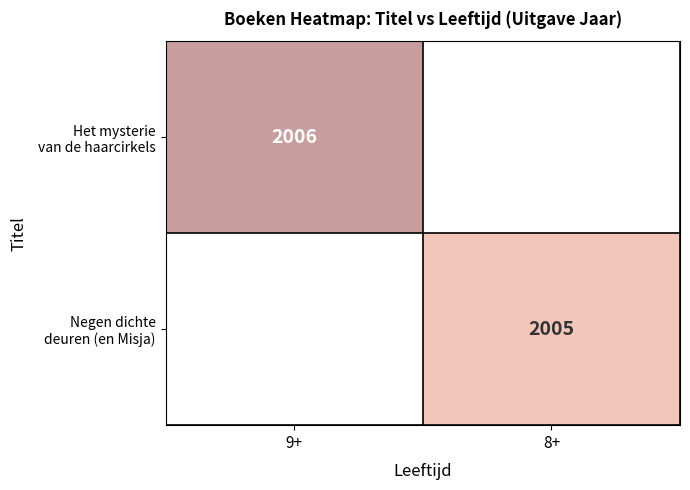

The Negen dichte deuren (en Misja) series shows 3401.4 at 8+. True or false?

False